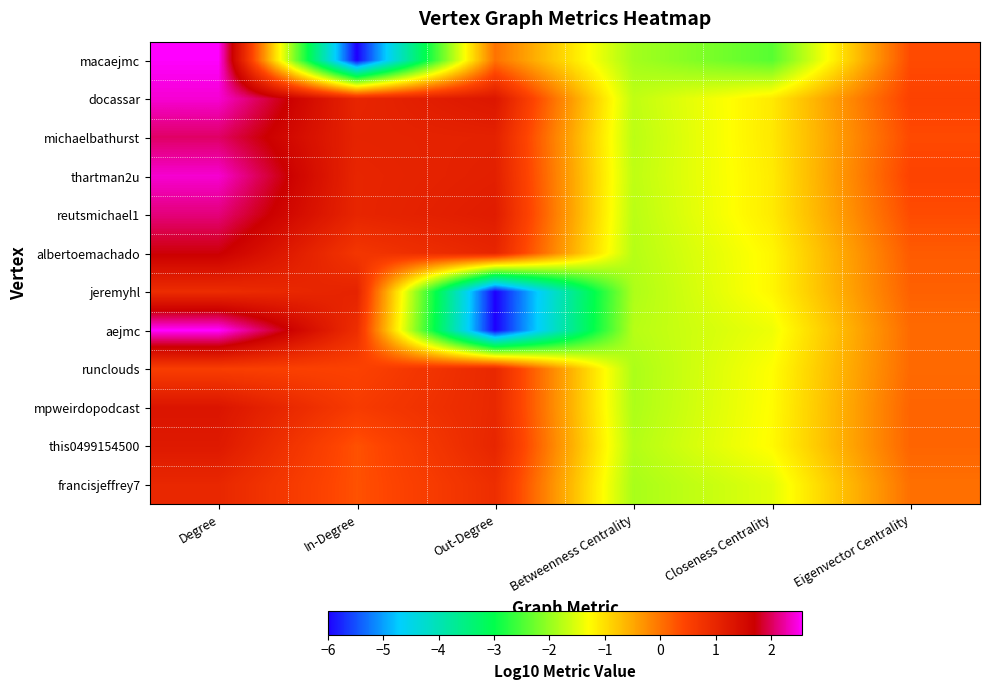

Reading left to right, transcribe all the data shown in this chart.

macaejmc: Degree=2.5	In-Degree=-6.0	Out-Degree=0.0	Betweenness Centrality=-1.9	Closeness Centrality=-2.4	Eigenvector Centrality=0.4
docassar: Degree=2.4	In-Degree=1.0	Out-Degree=1.3	Betweenness Centrality=-1.7	Closeness Centrality=-1.1	Eigenvector Centrality=0.5
michaelbathurst: Degree=2.0	In-Degree=1.0	Out-Degree=1.1	Betweenness Centrality=-1.7	Closeness Centrality=-1.1	Eigenvector Centrality=0.4
thartman2u: Degree=2.4	In-Degree=1.0	Out-Degree=1.1	Betweenness Centrality=-1.7	Closeness Centrality=-1.1	Eigenvector Centrality=0.5
reutsmichael1: Degree=2.1	In-Degree=1.0	Out-Degree=1.2	Betweenness Centrality=-1.8	Closeness Centrality=-1.1	Eigenvector Centrality=0.4
albertoemachado: Degree=1.7	In-Degree=0.7	Out-Degree=1.0	Betweenness Centrality=-1.8	Closeness Centrality=-1.2	Eigenvector Centrality=0.2
jeremyhl: Degree=0.9	In-Degree=1.0	Out-Degree=-6.0	Betweenness Centrality=-1.8	Closeness Centrality=-1.2	Eigenvector Centrality=0.2
aejmc: Degree=2.6	In-Degree=0.8	Out-Degree=-6.0	Betweenness Centrality=-1.8	Closeness Centrality=-1.4	Eigenvector Centrality=0.1
runclouds: Degree=0.6	In-Degree=0.5	Out-Degree=1.0	Betweenness Centrality=-1.9	Closeness Centrality=-1.3	Eigenvector Centrality=0.1
mpweirdopodcast: Degree=1.3	In-Degree=0.6	Out-Degree=1.0	Betweenness Centrality=-1.8	Closeness Centrality=-1.3	Eigenvector Centrality=0.1
this0499154500: Degree=1.2	In-Degree=0.3	Out-Degree=1.0	Betweenness Centrality=-1.8	Closeness Centrality=-1.3	Eigenvector Centrality=0.1
francisjeffrey7: Degree=1.0	In-Degree=0.3	Out-Degree=0.8	Betweenness Centrality=-1.9	Closeness Centrality=-1.5	Eigenvector Centrality=0.0